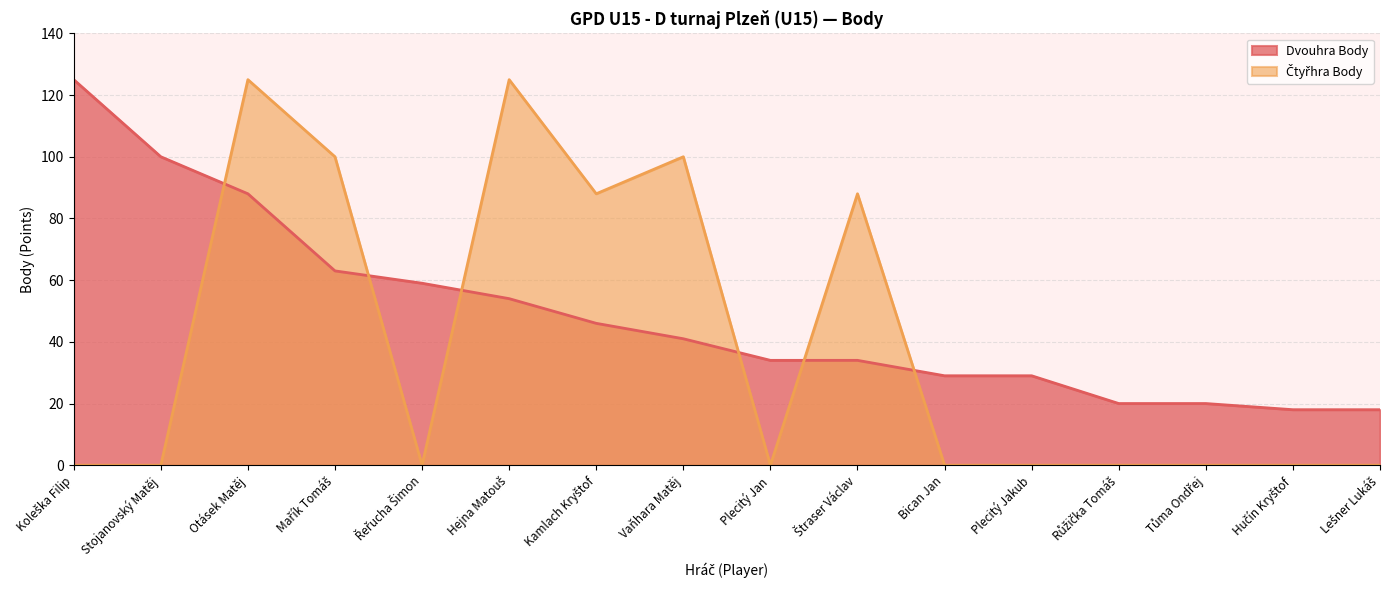

True or false: Čtyřhra Body has a value of 178 at Vaňhara Matěj.

False